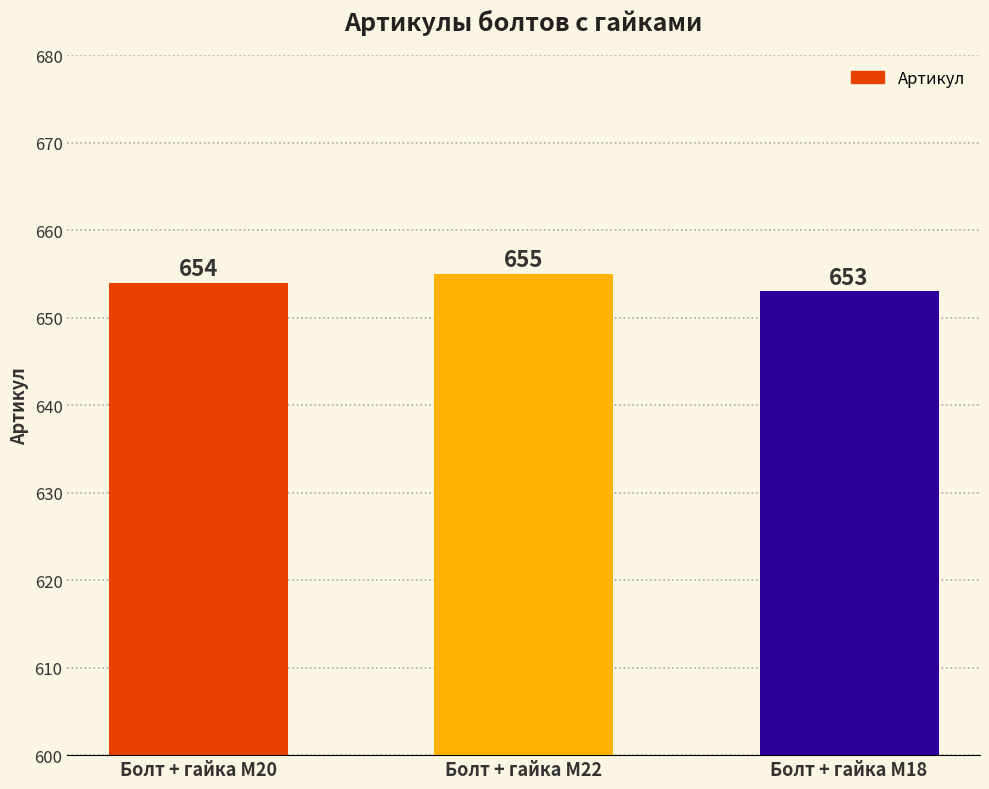

What is the label of the 3rd bar from the left?

Болт + гайка M18